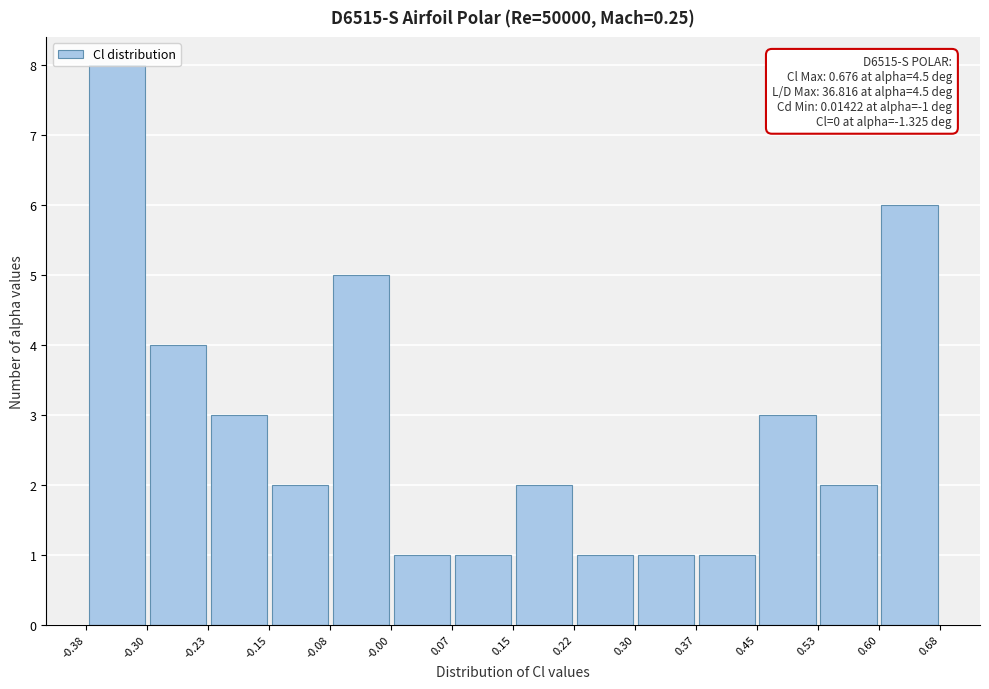

Which range on the x-axis has the tallest bar?

-0.38 to -0.30